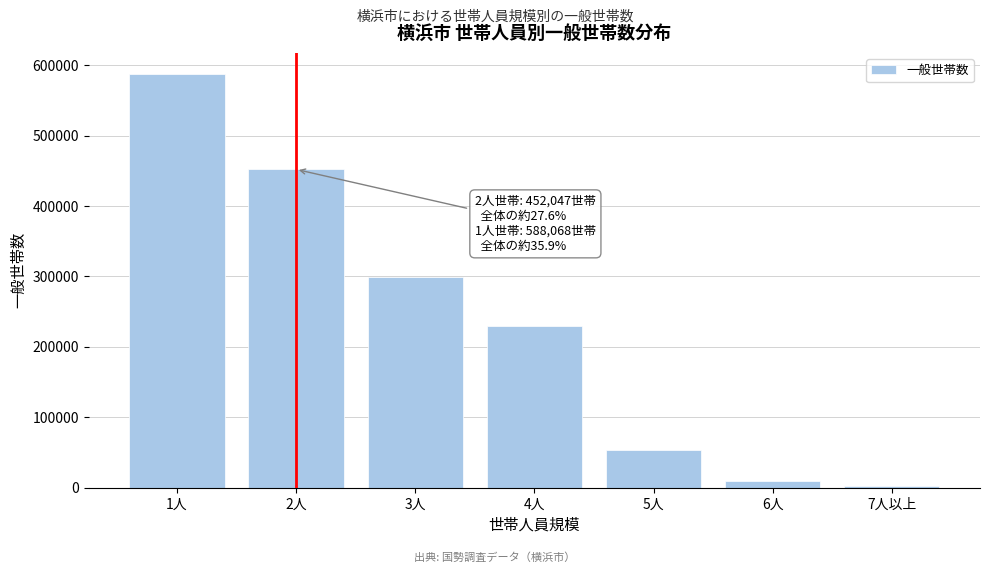

Reading right to left, list all the values displayed in this chart.

7人以上=2972	6人=10013	5人=53882	4人=229415	3人=299408	2人=452047	1人=588068